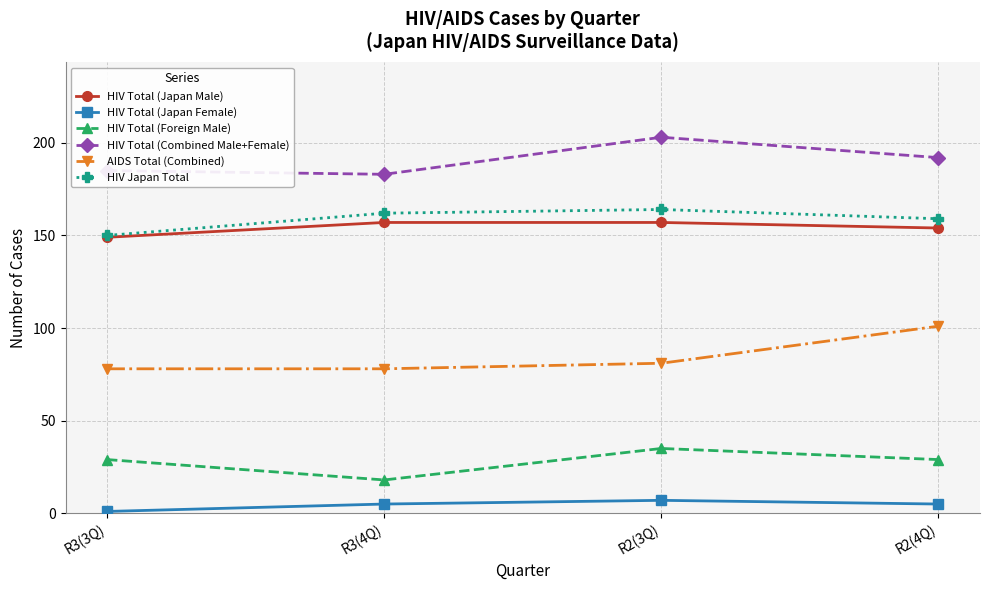

Reading left to right, what are all the values shown in this chart?

HIV Total (Japan Male): R3(3Q)=149	R3(4Q)=157	R2(3Q)=157	R2(4Q)=154
HIV Total (Japan Female): R3(3Q)=1	R3(4Q)=5	R2(3Q)=7	R2(4Q)=5
HIV Total (Foreign Male): R3(3Q)=29	R3(4Q)=18	R2(3Q)=35	R2(4Q)=29
HIV Total (Combined Male+Female): R3(3Q)=185	R3(4Q)=183	R2(3Q)=203	R2(4Q)=192
AIDS Total (Combined): R3(3Q)=78	R3(4Q)=78	R2(3Q)=81	R2(4Q)=101
HIV Japan Total: R3(3Q)=150	R3(4Q)=162	R2(3Q)=164	R2(4Q)=159